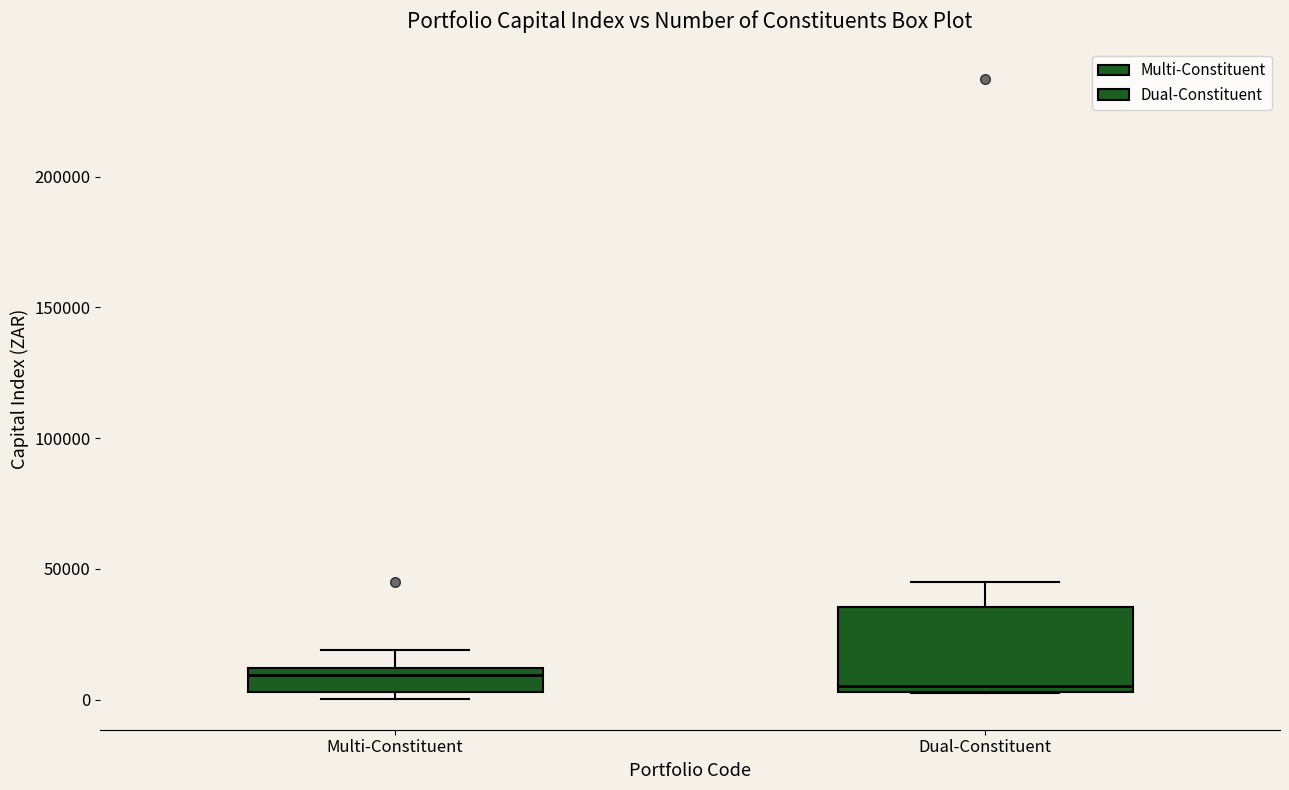

Reading left to right, transcribe this box plot: for each box, give where its median line is, the range the box spans, and where its two whiskers end, as read against the y-axis. The values are not printed on the chart, so give them approximately, as read against the axis.

Multi-Constituent: median 10000 (just below the box's upper edge), box 5000 to 10000, whiskers 0 to 20000
Dual-Constituent: median 5000 (just above the box's lower edge), box 5000 to 35000, whiskers 0 to 45000